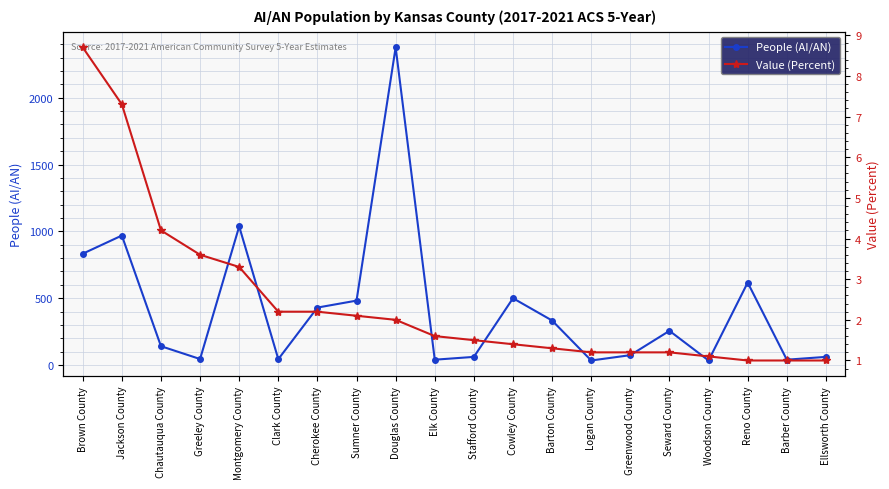

At which label is Value (Percent) closest to 4?

Chautauqua County